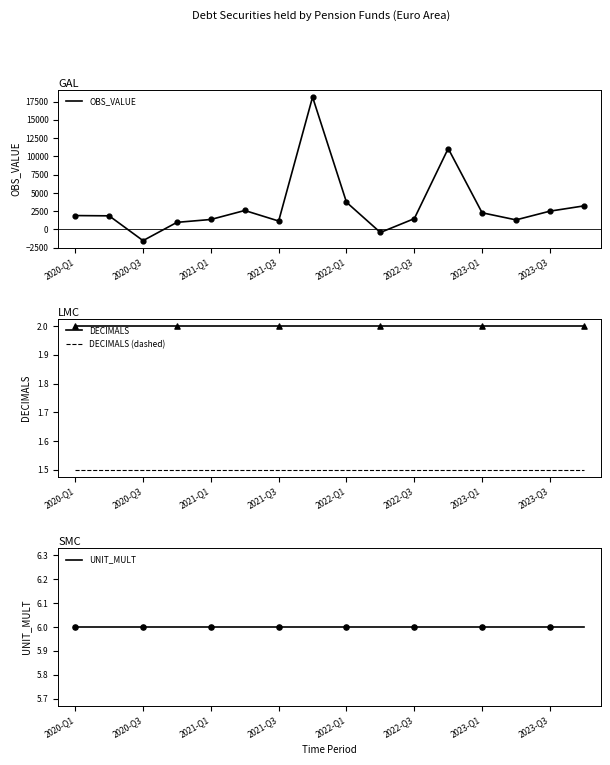

At how many categories does at least one series exceed 5131?

2